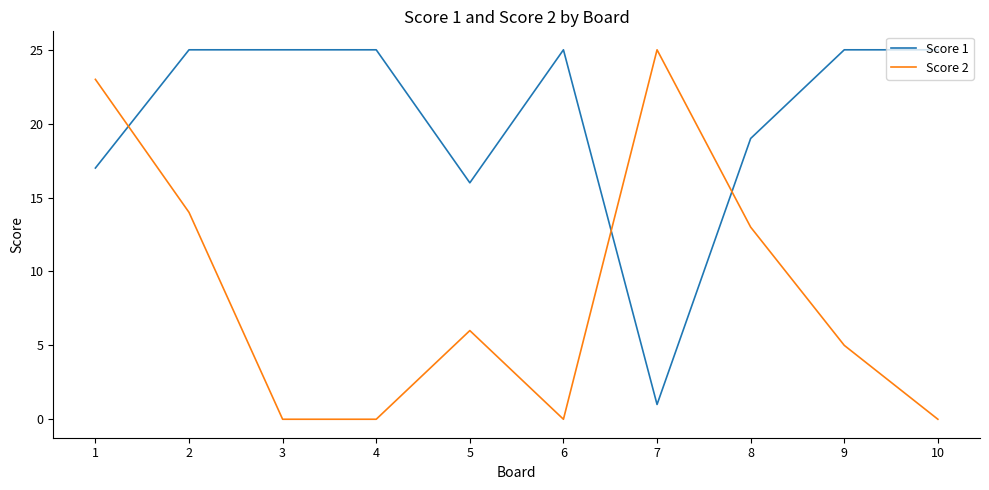

What is the total value across all series at 5?

22